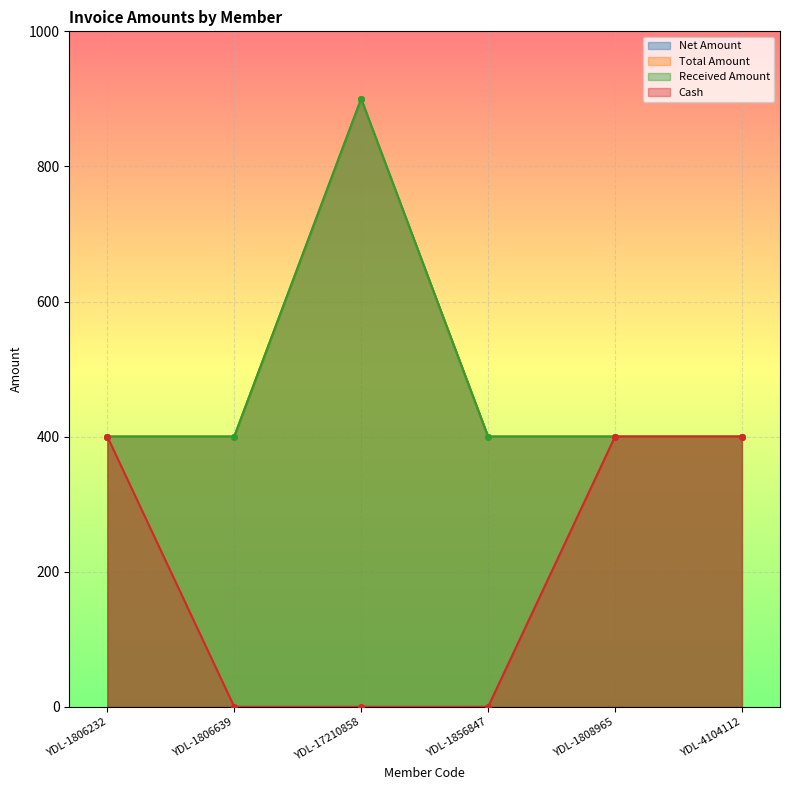

True or false: Net Amount and Total Amount cross at least once.

False